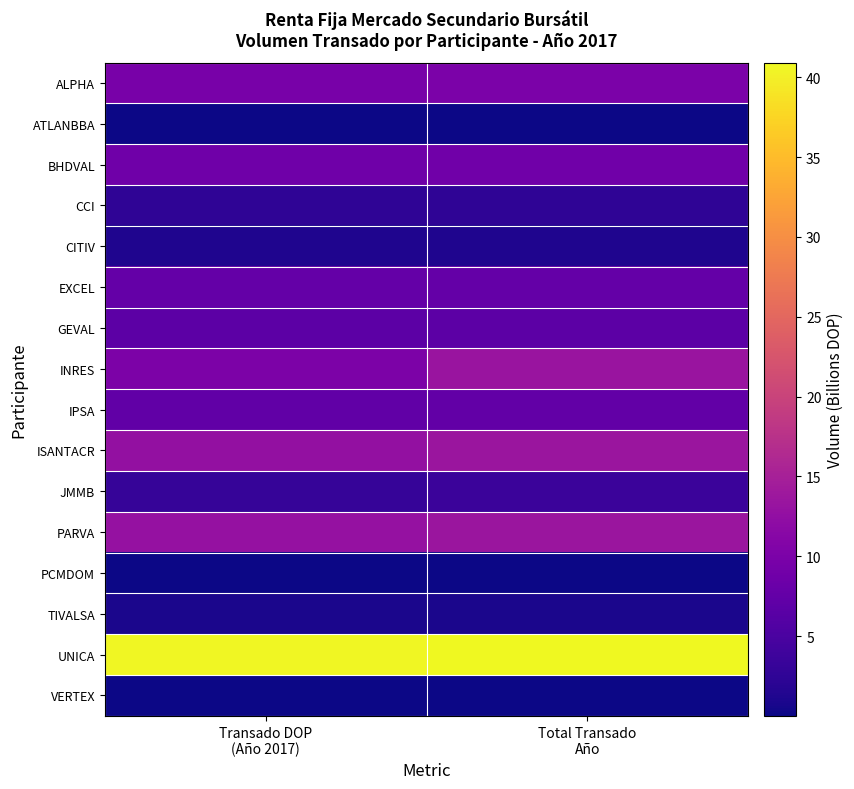

Which series has the largest total across all categories?

UNICA